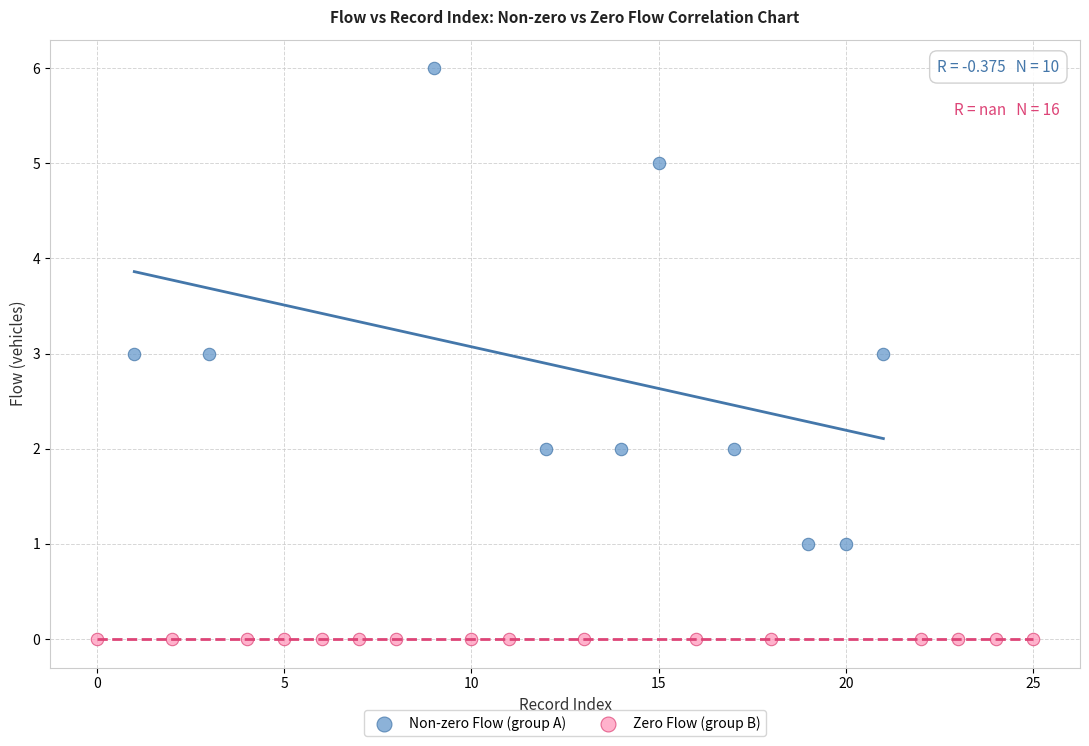

Which series reaches the maximum Y coordinate?

Non-zero Flow (group A)